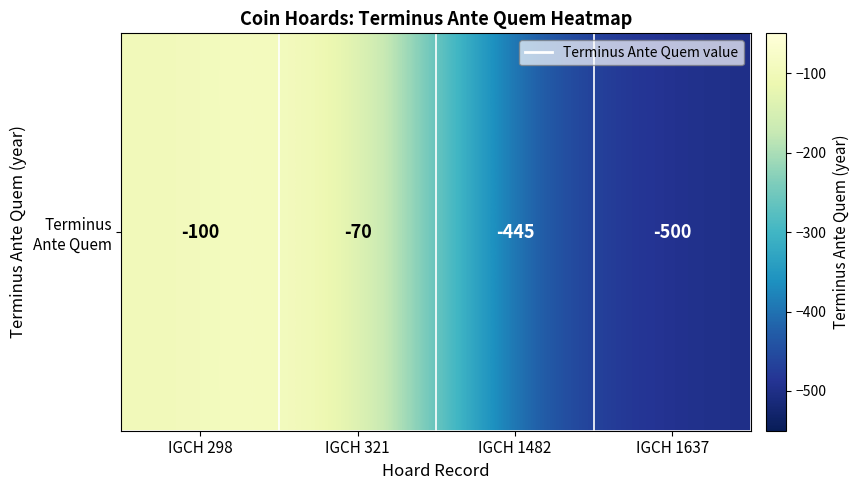

What is the difference between the values at IGCH 298 and IGCH 321?

30